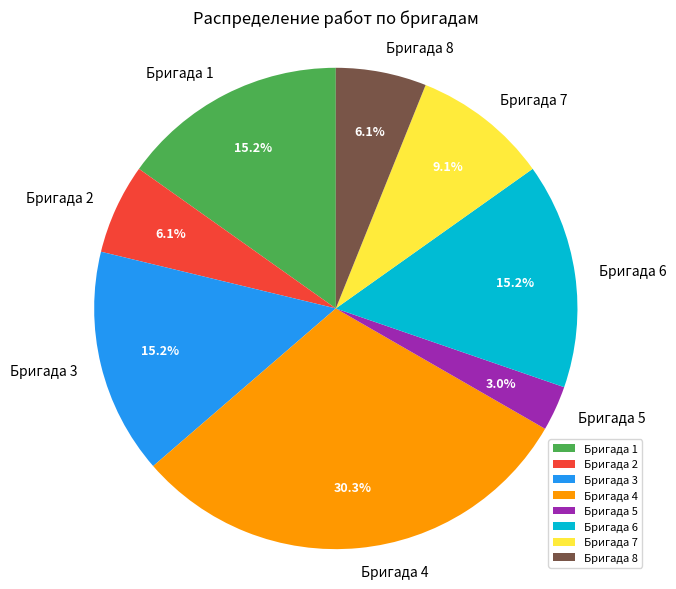

To the nearest percent, what is the difference between the largest and smallest slice percentages?

27%